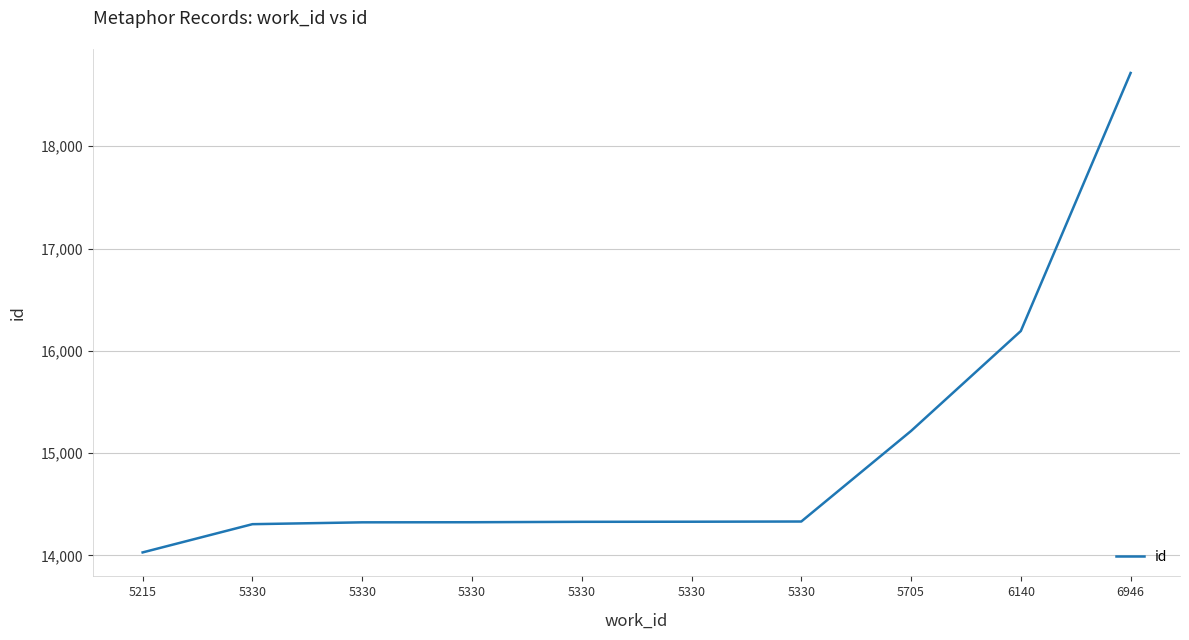

Does the chart display data point markers on the line(s)?

No